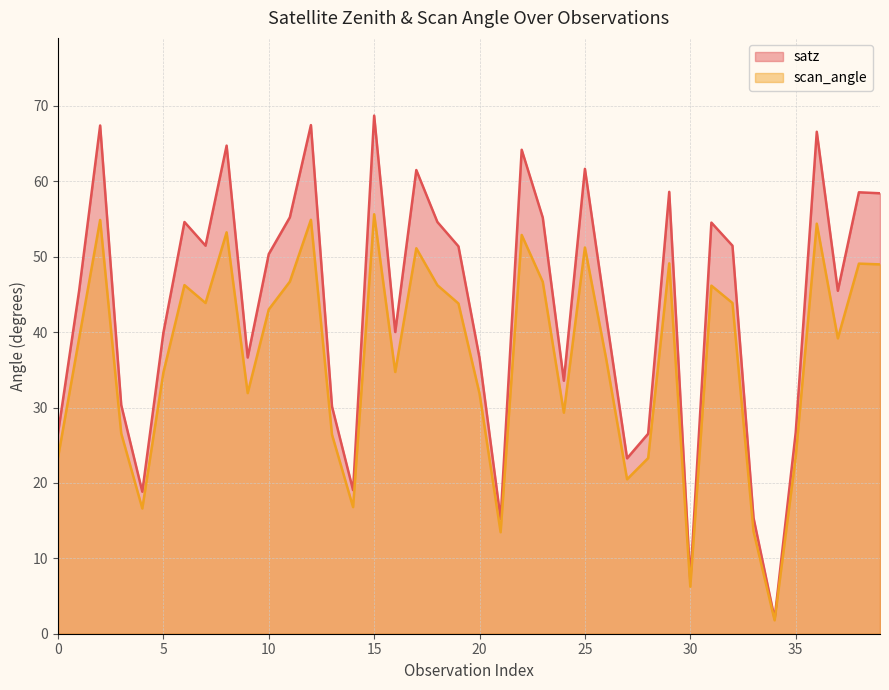

At which label does satz first exceed 50?

2